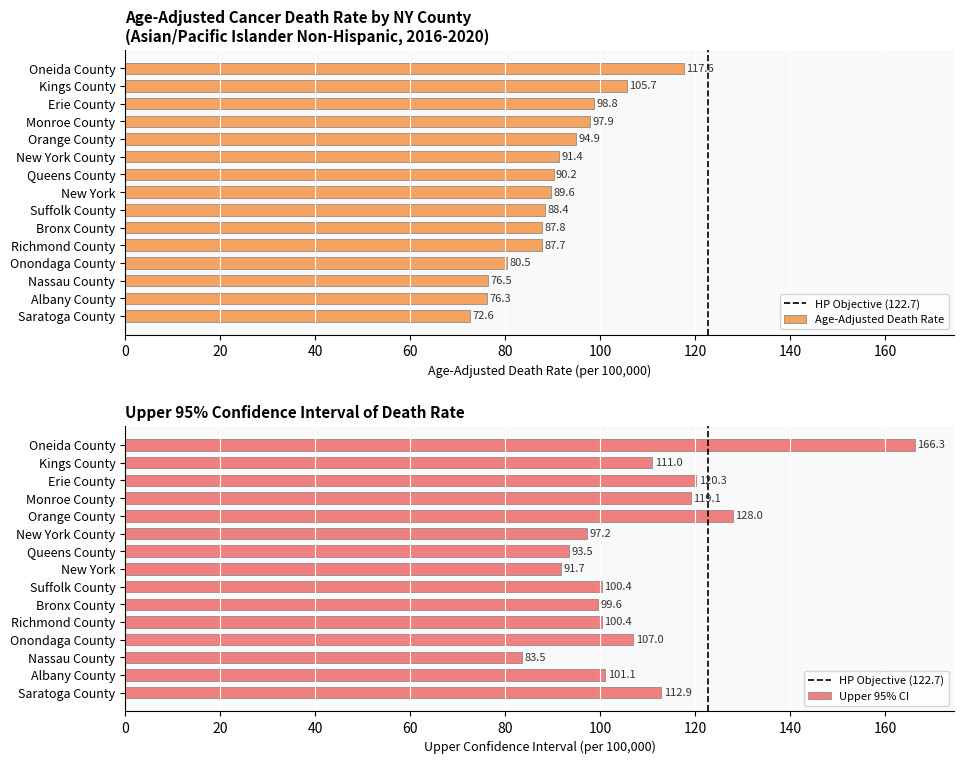

Where is Upper CI nearest to the value 115?

Saratoga County